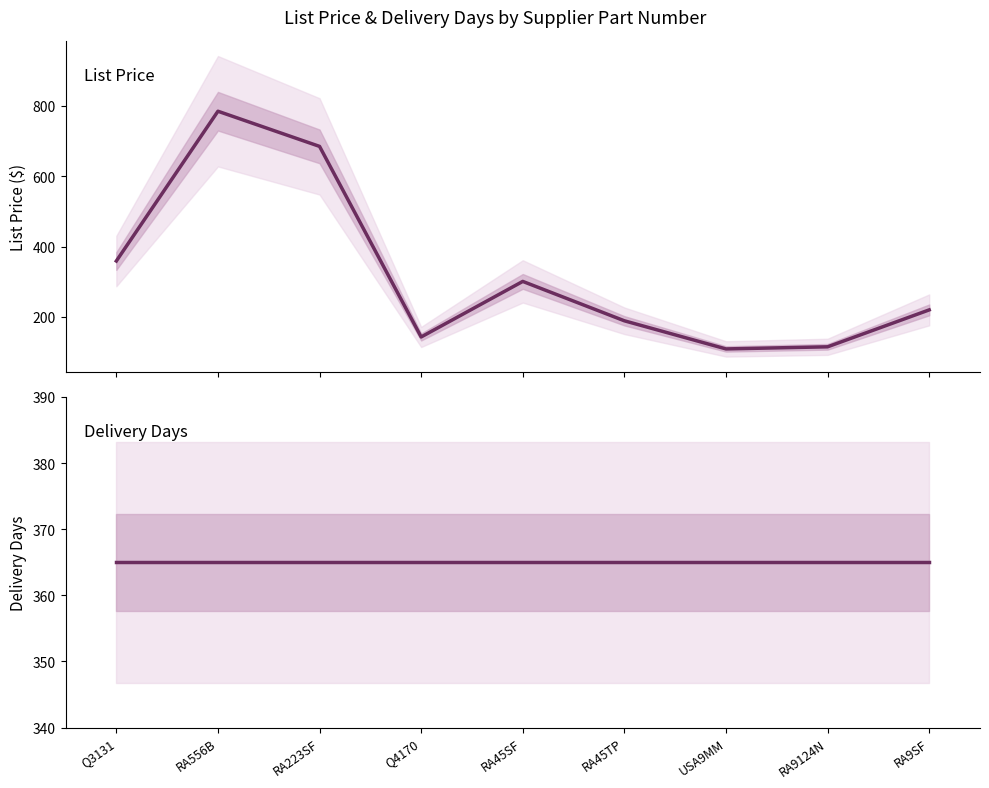

Which series ends up on top after the final intersection of LIST PRICE and DELIVERY DAYS?

DELIVERY DAYS